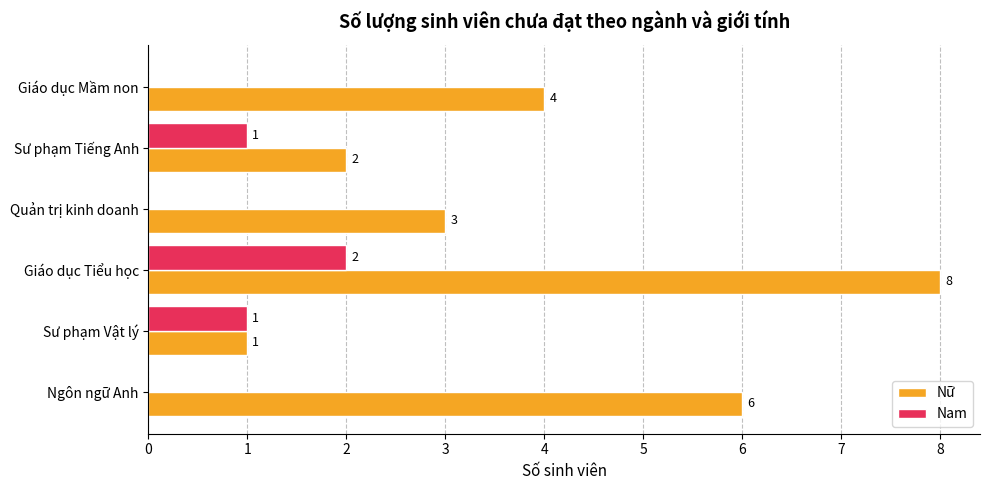

At which label is Nữ closest to 4?

Giáo dục Mầm non